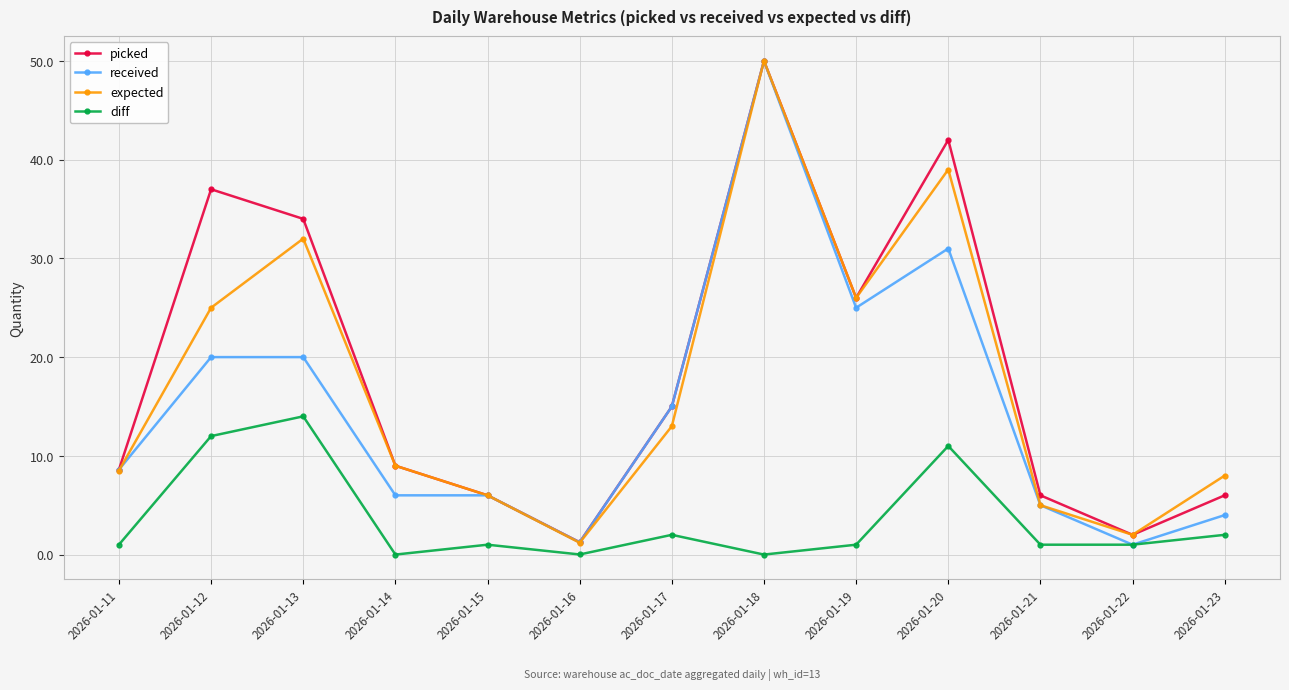

Count the number of data series in this chart.

4